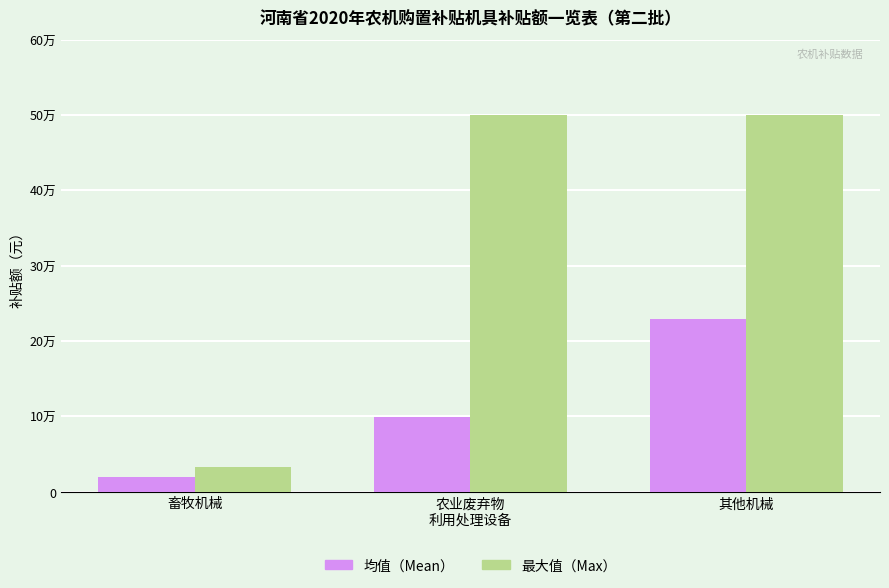

Which has a higher value, 农业废弃物
利用处理设备 or 其他机械?

其他机械